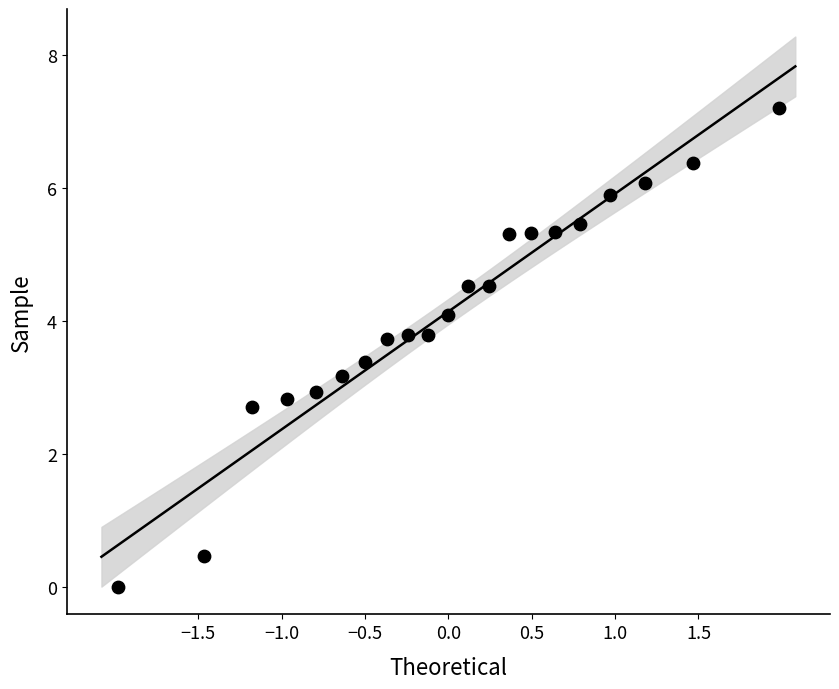

What is the range of X values (max minus min)?

4.0